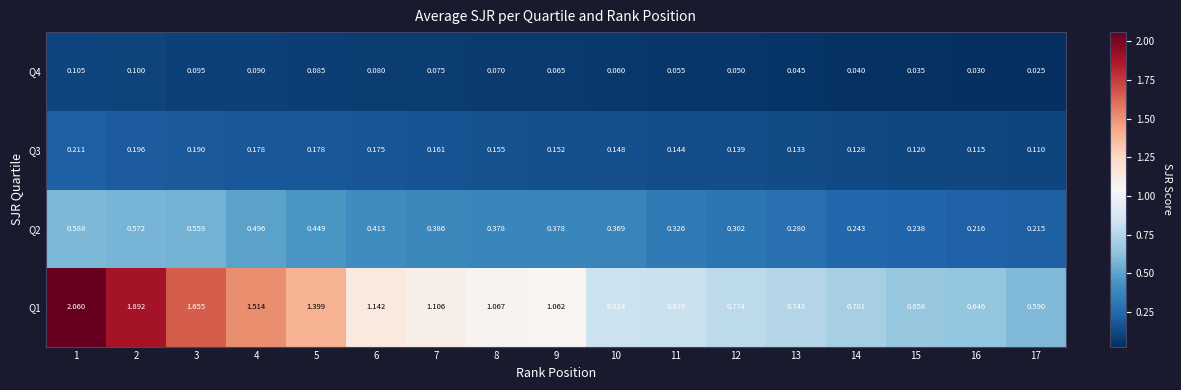

Between 4 and 17, which series saw the biggest shift?

Q1